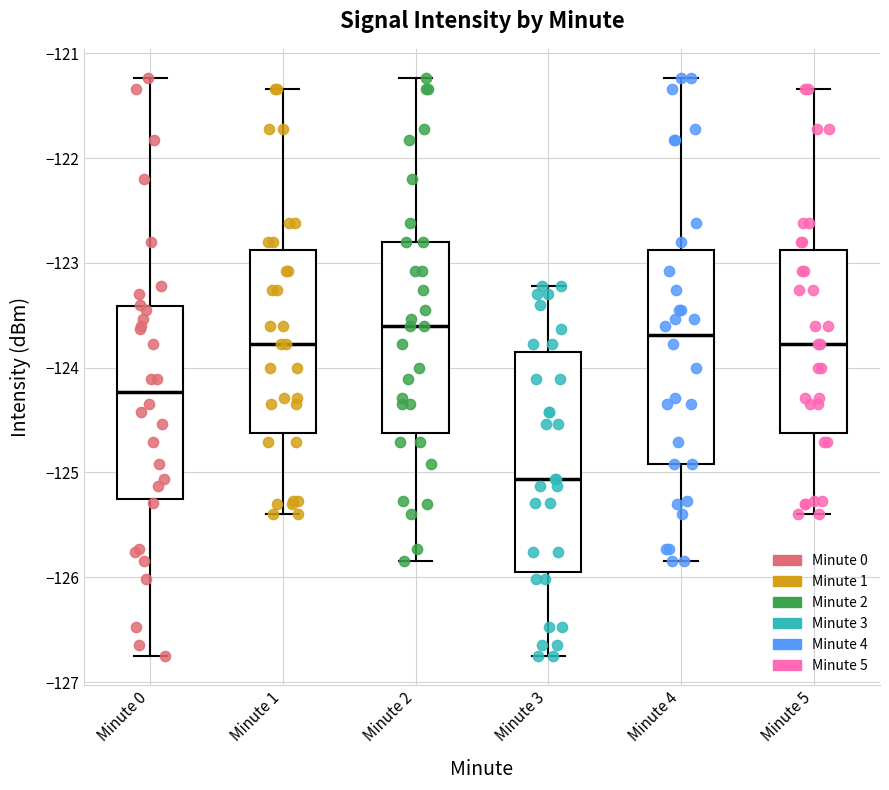

Where is the upper edge of the box for Minute 0 on the y-axis? The values are not printed on the chart, so give them approximately, as read against the axis.

-123.4